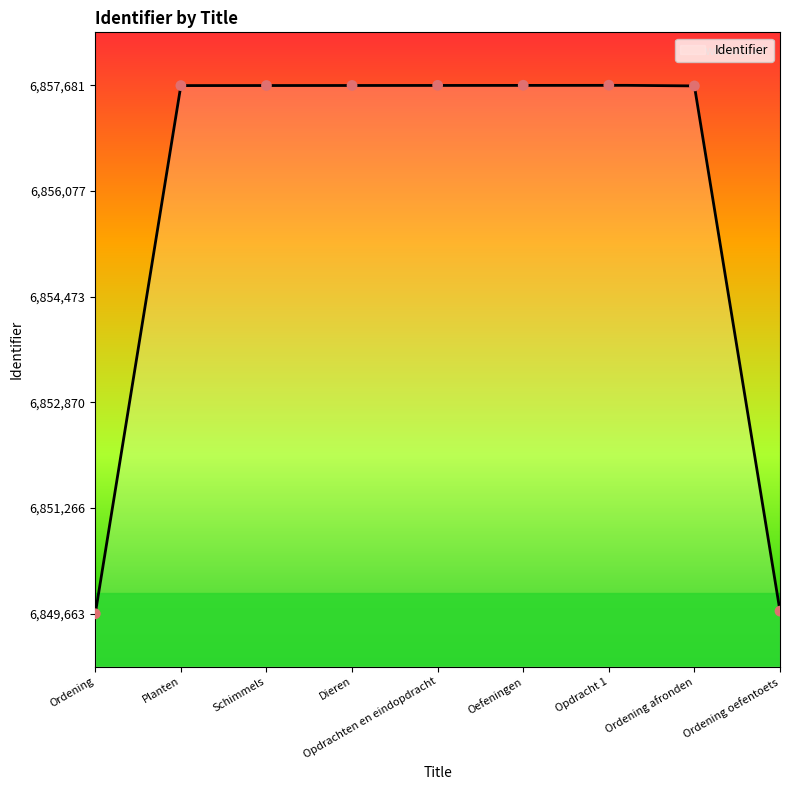

What is the change in value from Ordening to Dieren?

+8014